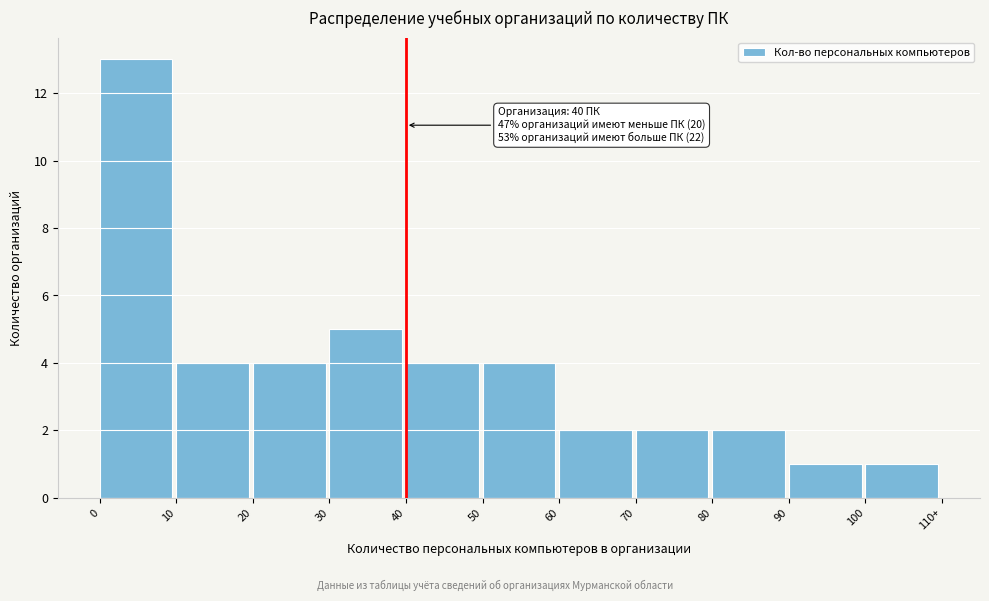

Reading left to right, transcribe all the data shown in this chart.

13	4	4	5	4	4	2	2	2	1	1